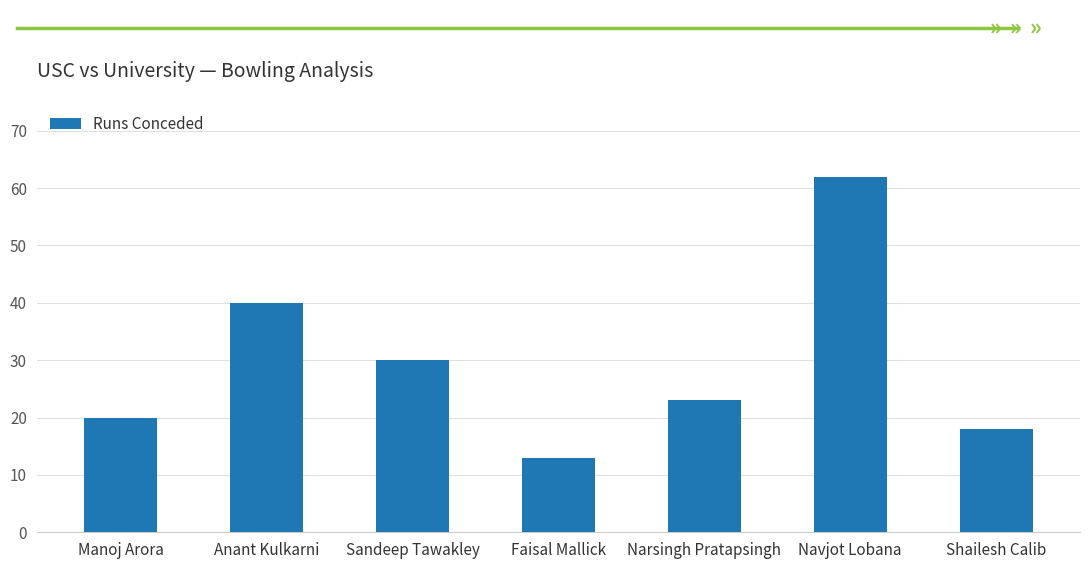

Rank the categories by value from lowest to highest.

Faisal Mallick, Shailesh Calib, Manoj Arora, Narsingh Pratapsingh, Sandeep Tawakley, Anant Kulkarni, Navjot Lobana